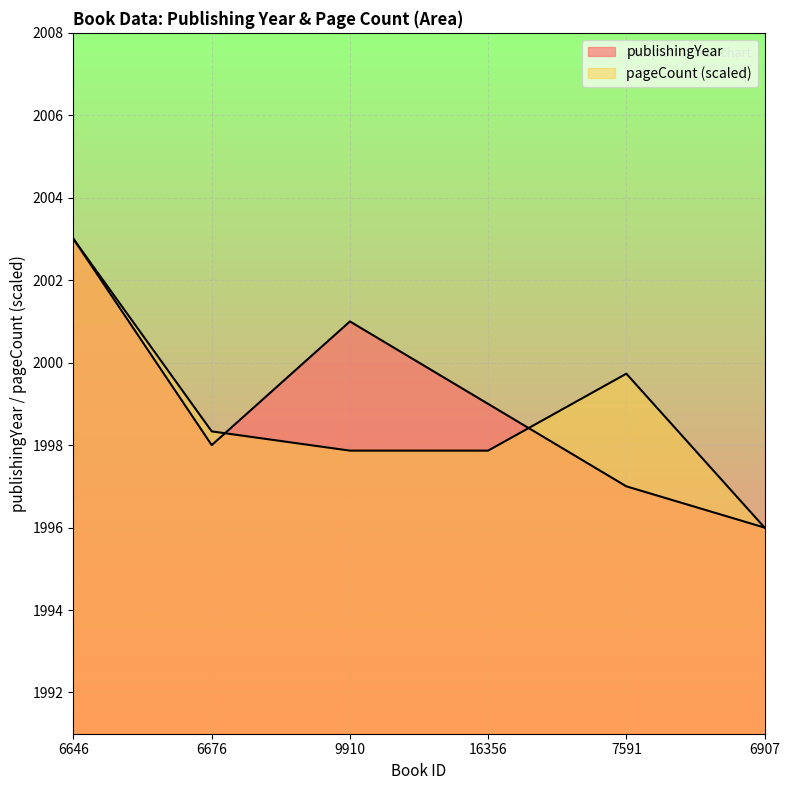

Reading left to right, list all the values displayed in this chart.

publishingYear: 6646=2003.0	6676=1998.0	9910=2001.0	16356=1999.0	7591=1997.0	6907=1996.0
pageCount: 6646=2003.0	6676=1998.3	9910=1997.9	16356=1997.9	7591=1999.7	6907=1996.0